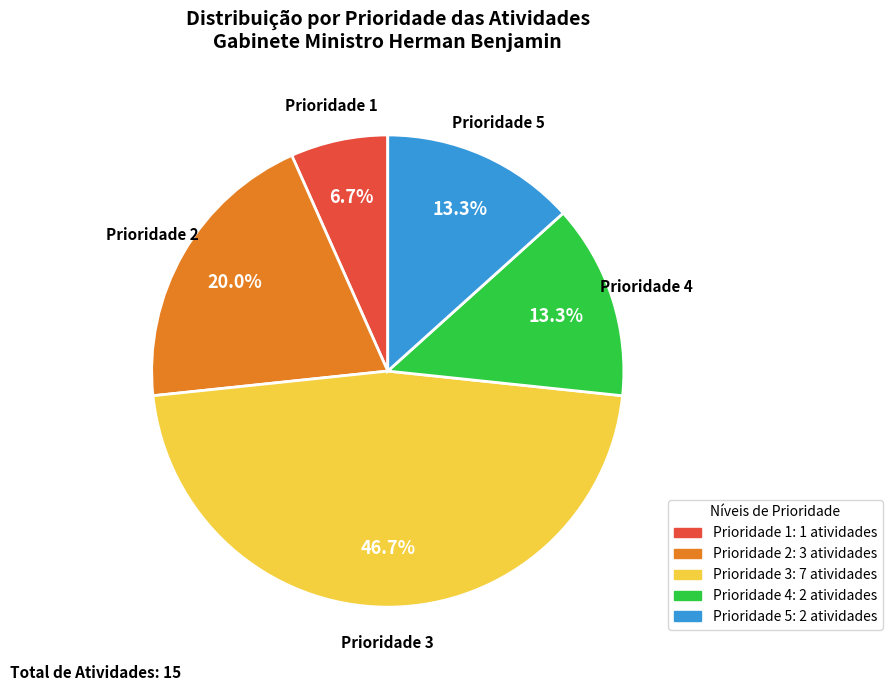

Does any single category account for the majority?

No